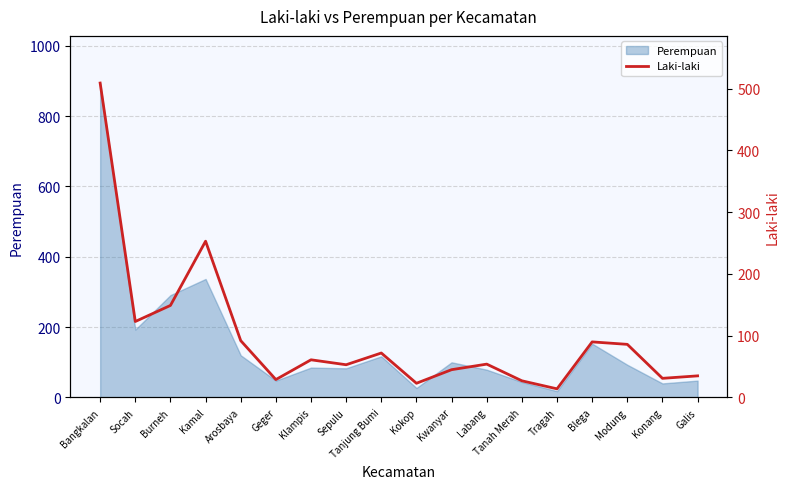

Which category has the lowest value across all series?

Tragah